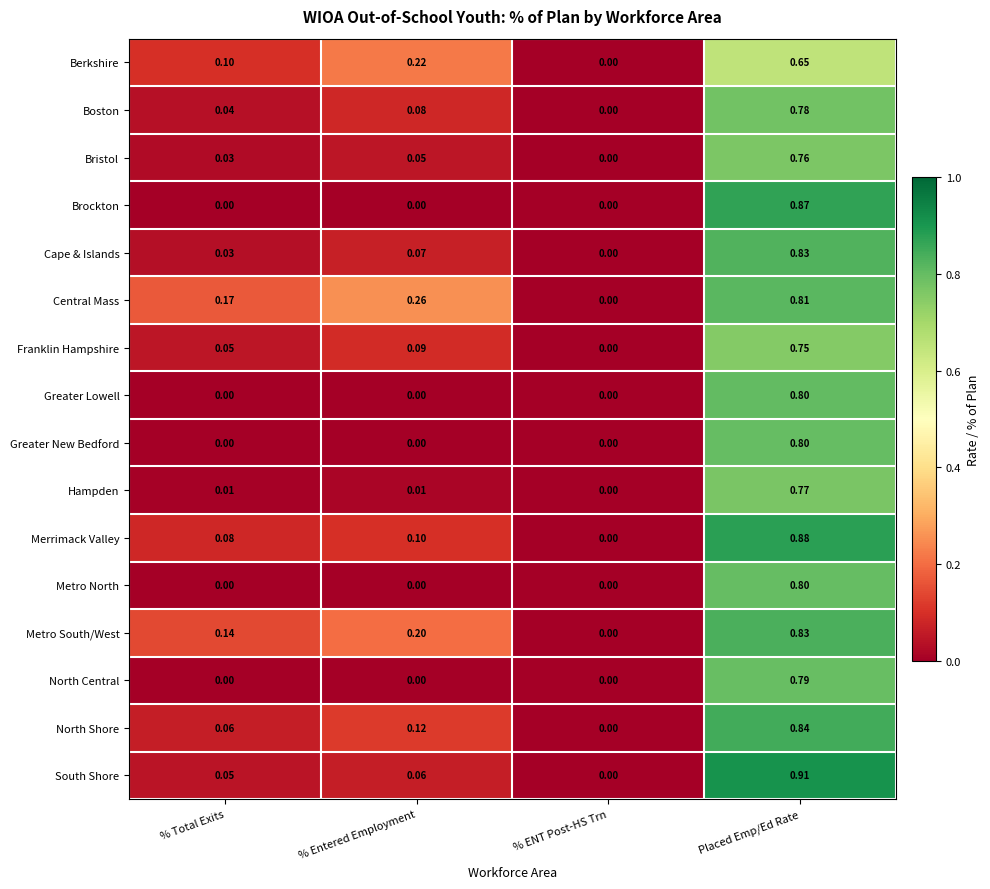

Where is Bristol nearest to the value 0?

% ENT Post-HS Trn